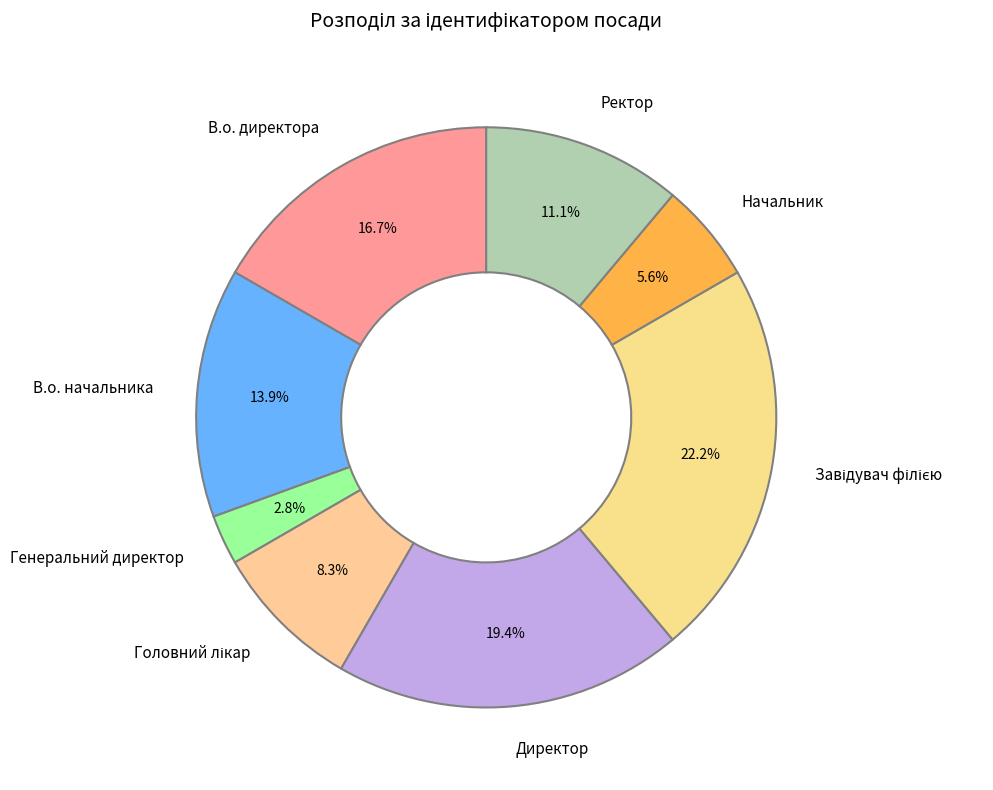

What percentage is the Ректор slice, to the nearest percent?

11%